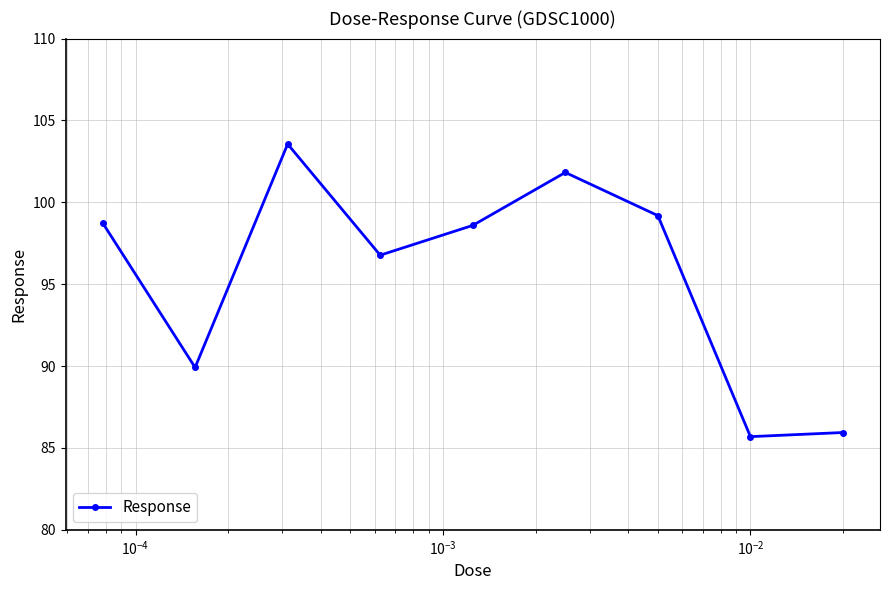

How many data points does each series have?

9